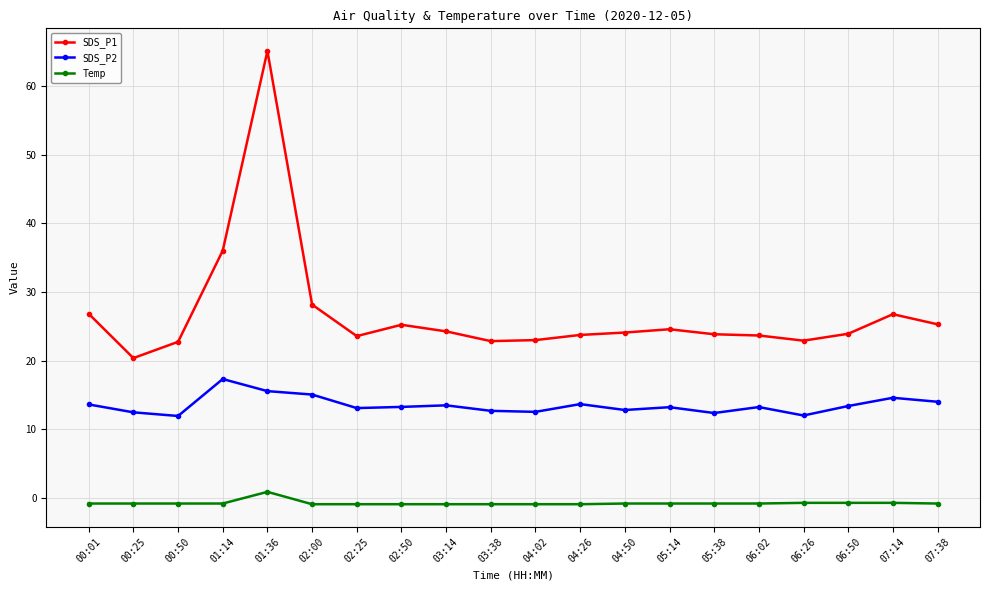

At which category is the sum across all series the highest?

01:36